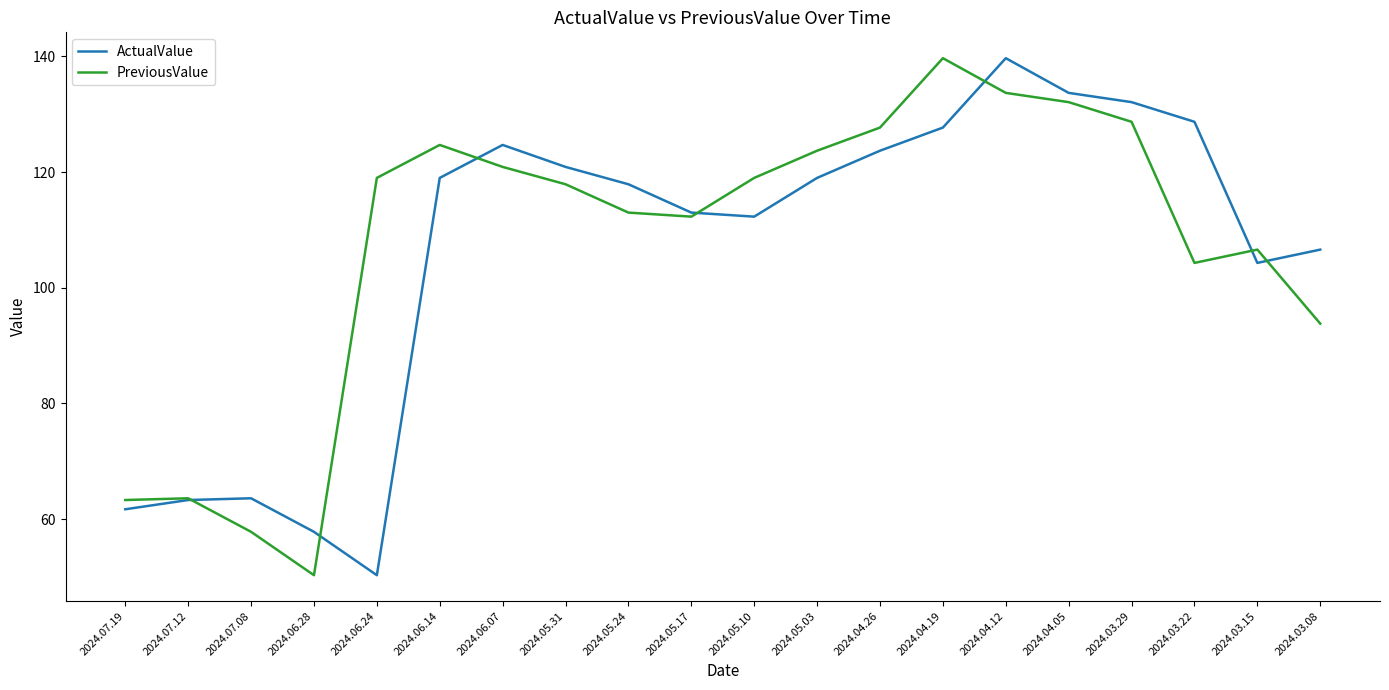

Where is PreviousValue nearest to the value 95?

2024.03.08